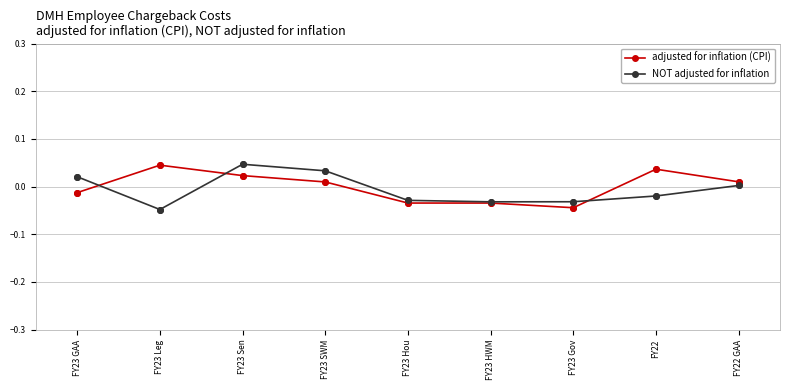

Which series changed the most between FY23 Leg and FY23 HWM?

adjusted for inflation (CPI)